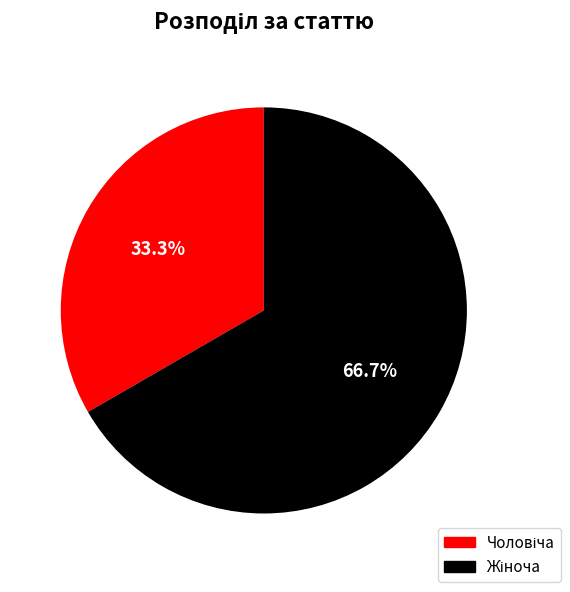

Count the number of slices in the pie.

2